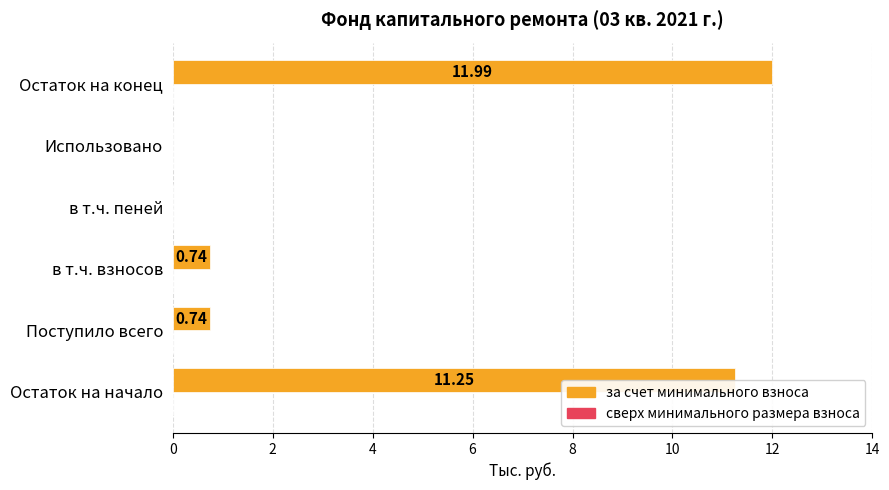

What is the sum of the values at Поступило всего and в т.ч. взносов?

1.5